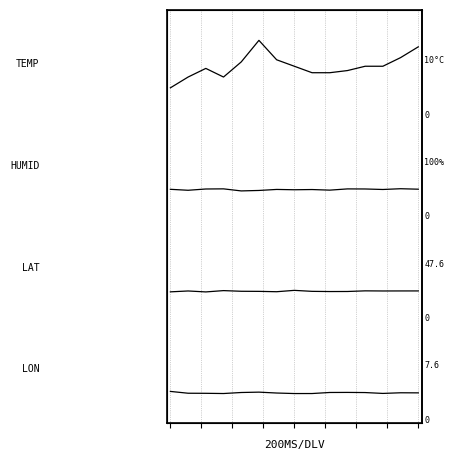

Is this an area chart (filled region under the line)?

No